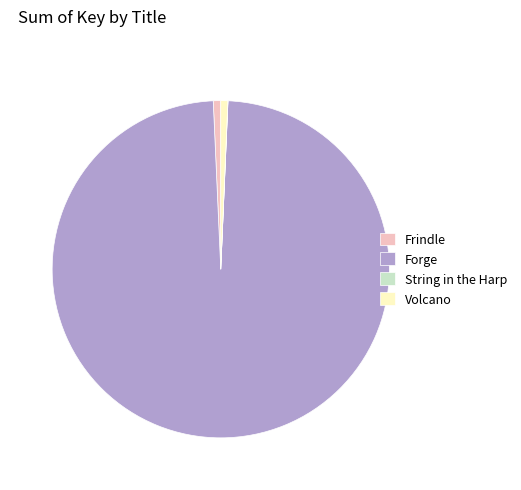

Does Forge represent more than half of the total?

Yes